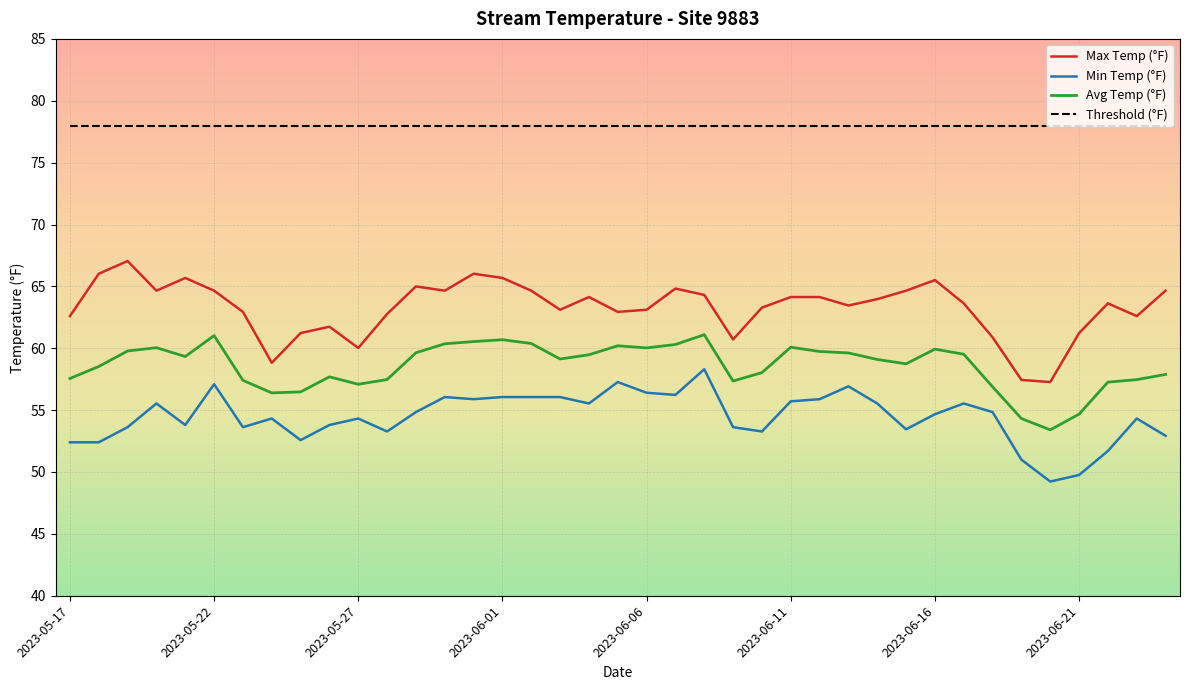

Which series has the largest total across all categories?

Threshold (°F)